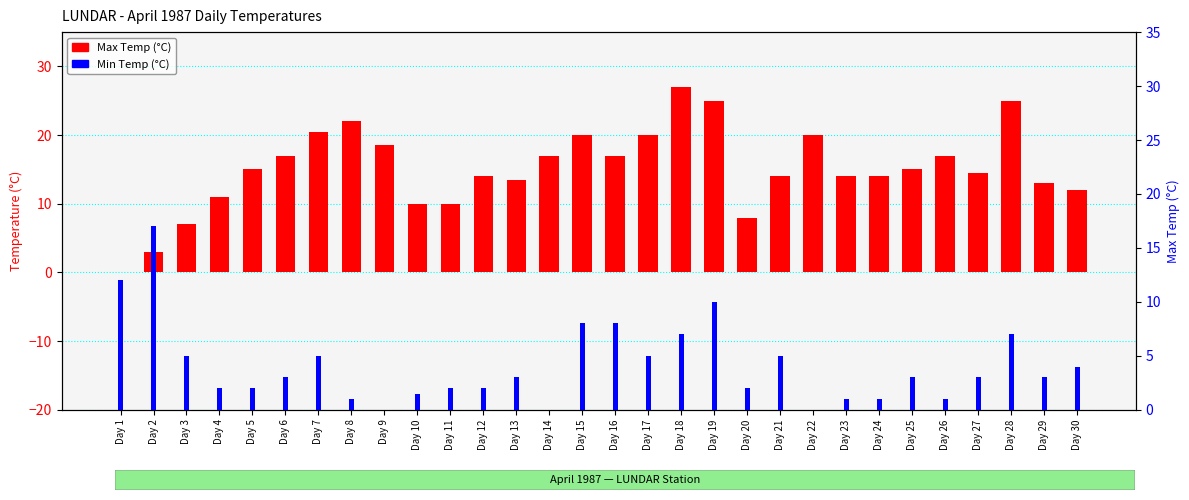

What is the total value across all series at Day 19?

35.0